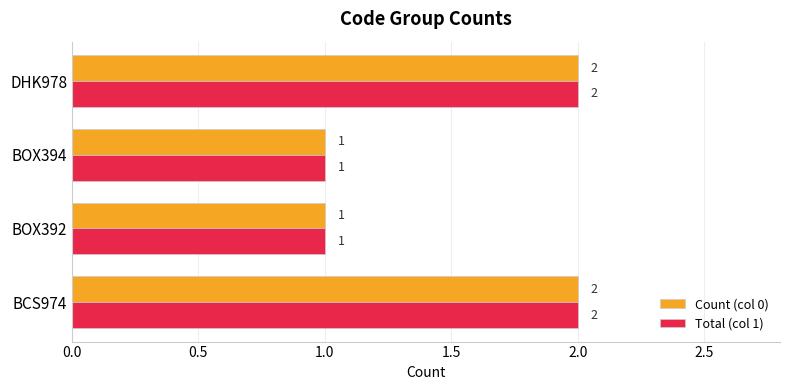

Count the Count (col 0) values in the range 1 to 2.

4